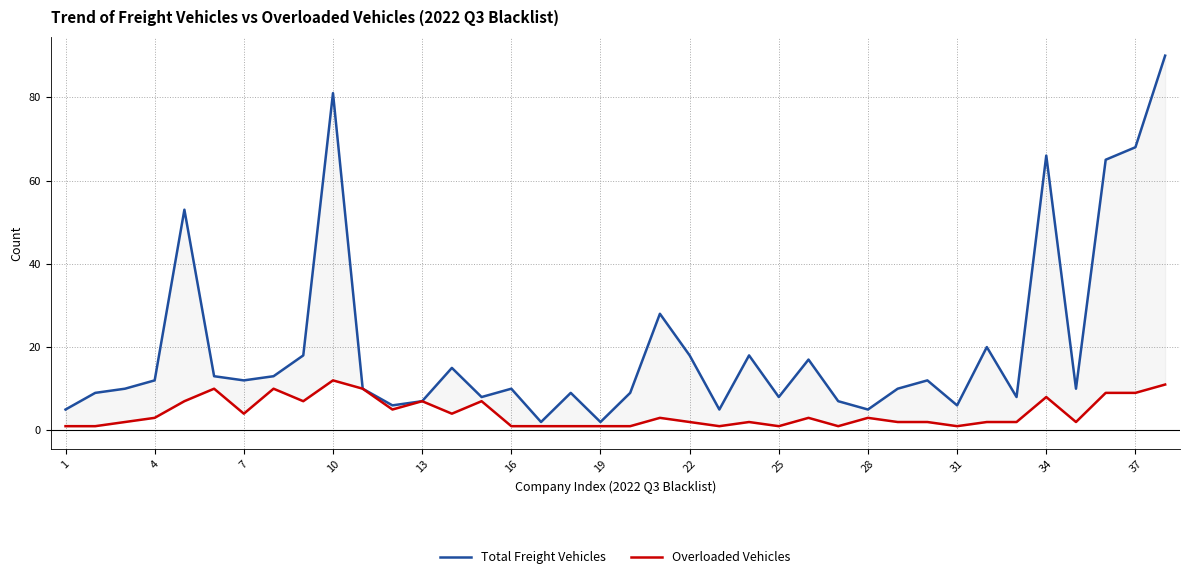

How many data points in Overloaded Vehicles are above 3?

15